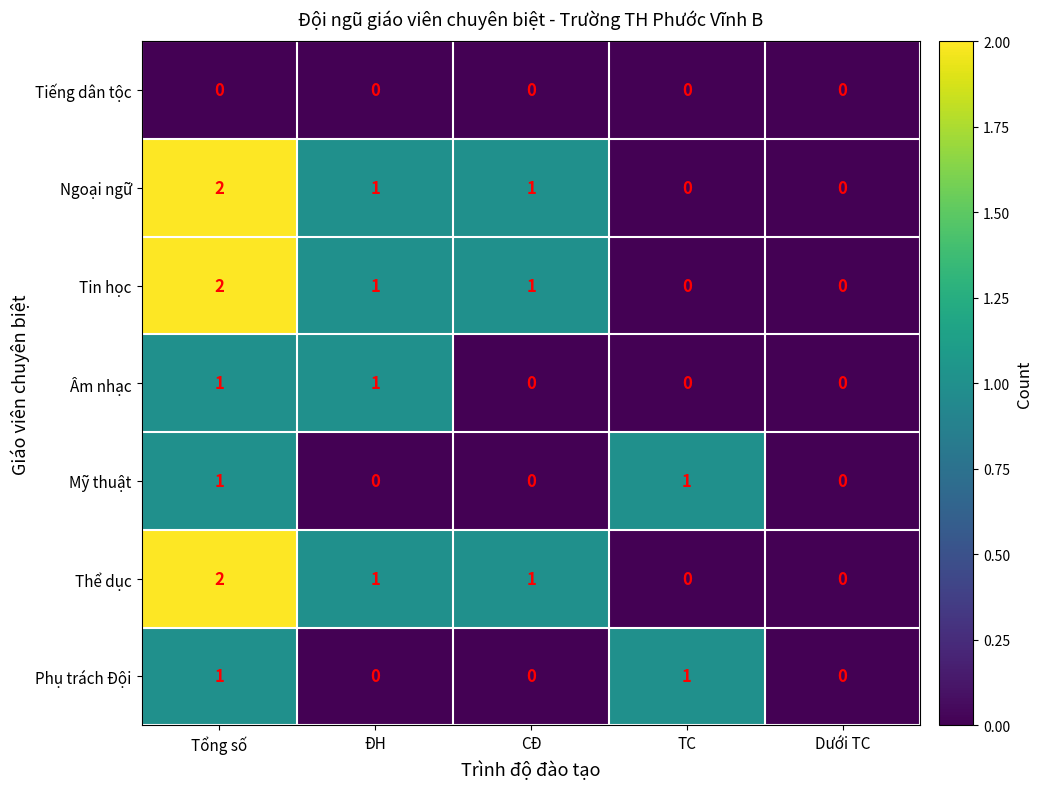

Which label corresponds to the largest value in the chart?

Tổng số